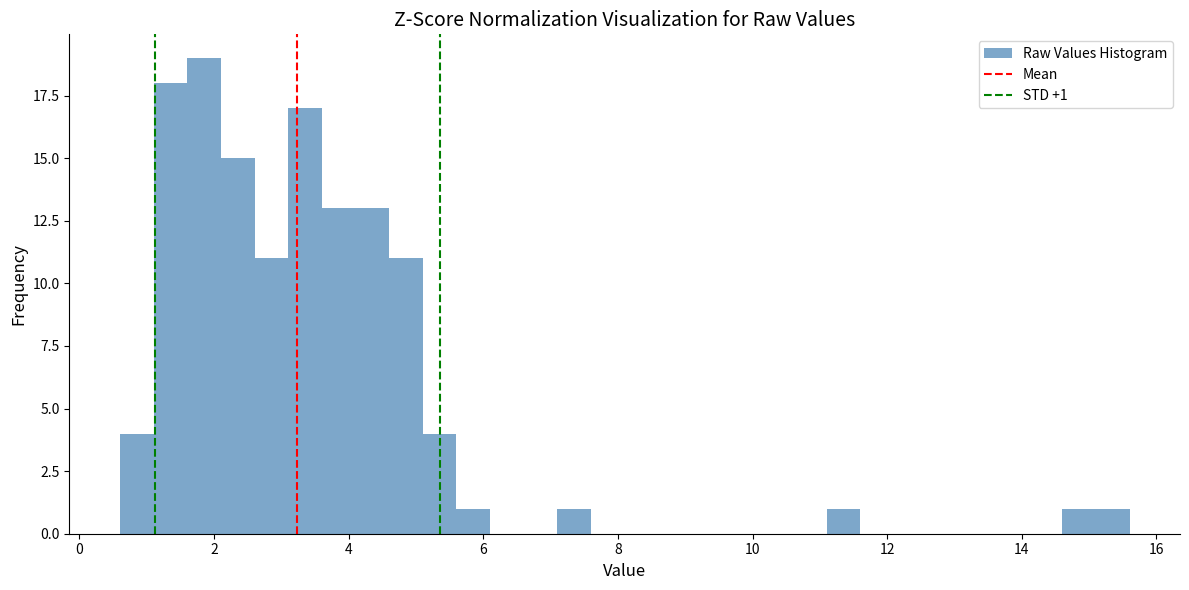

Around what value on the x-axis is the tallest bar? Give the approximate position of its centre, as read against the axis.

1.8